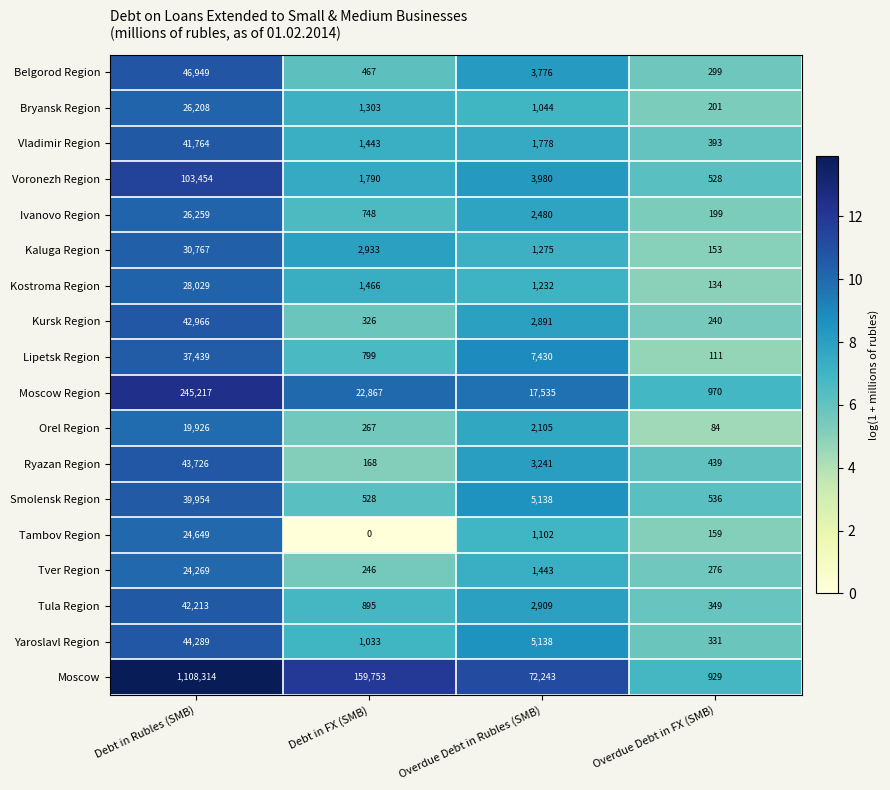

Which series has the widest spread of values?

Moscow